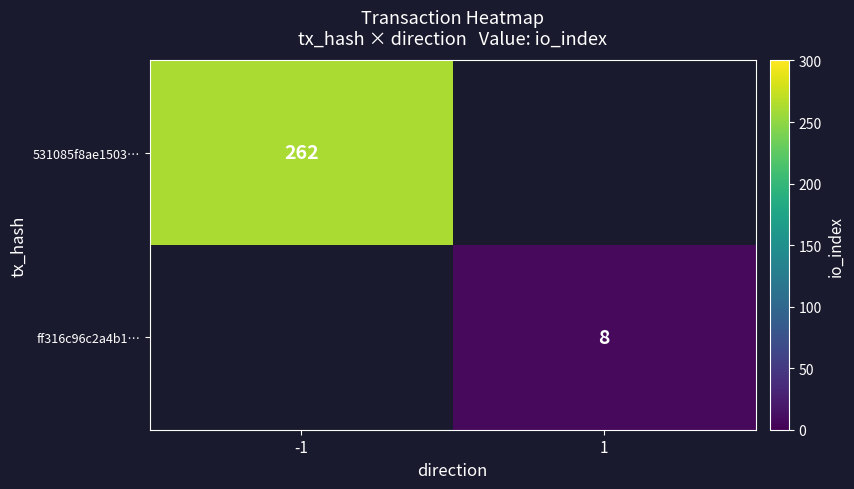

The ff316c96c2a4b1… series shows 3 at 1. True or false?

False